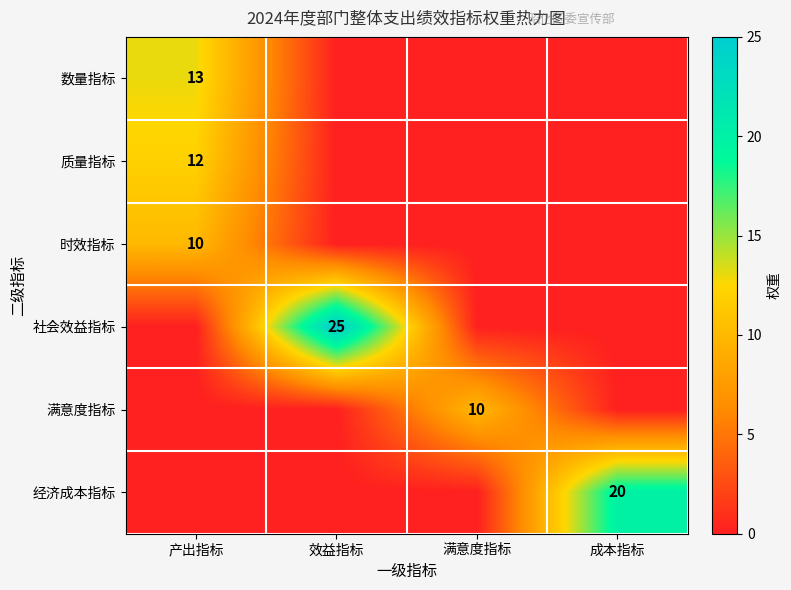

Is it true that 满意度指标 equals 10 at 满意度指标?

True